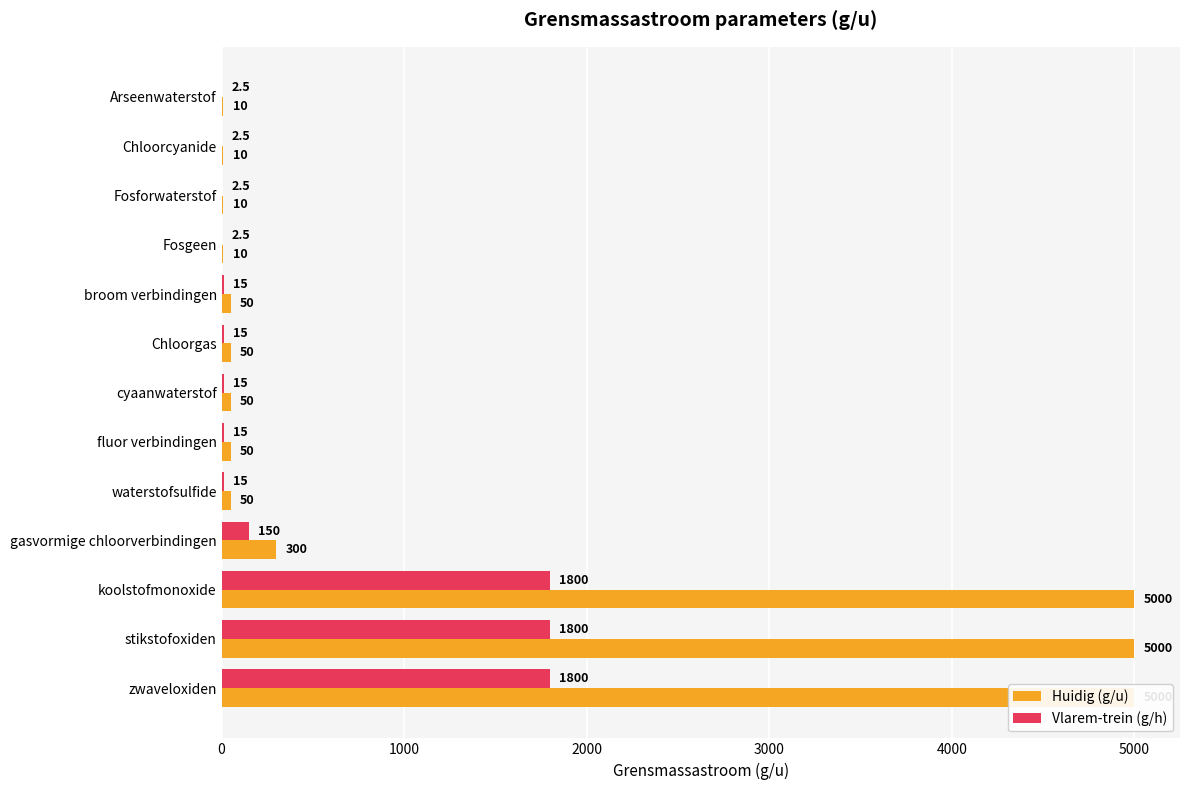

List the series in order of their overall mean, highest first.

Huidig (g/u), Vlarem-trein (g/h)